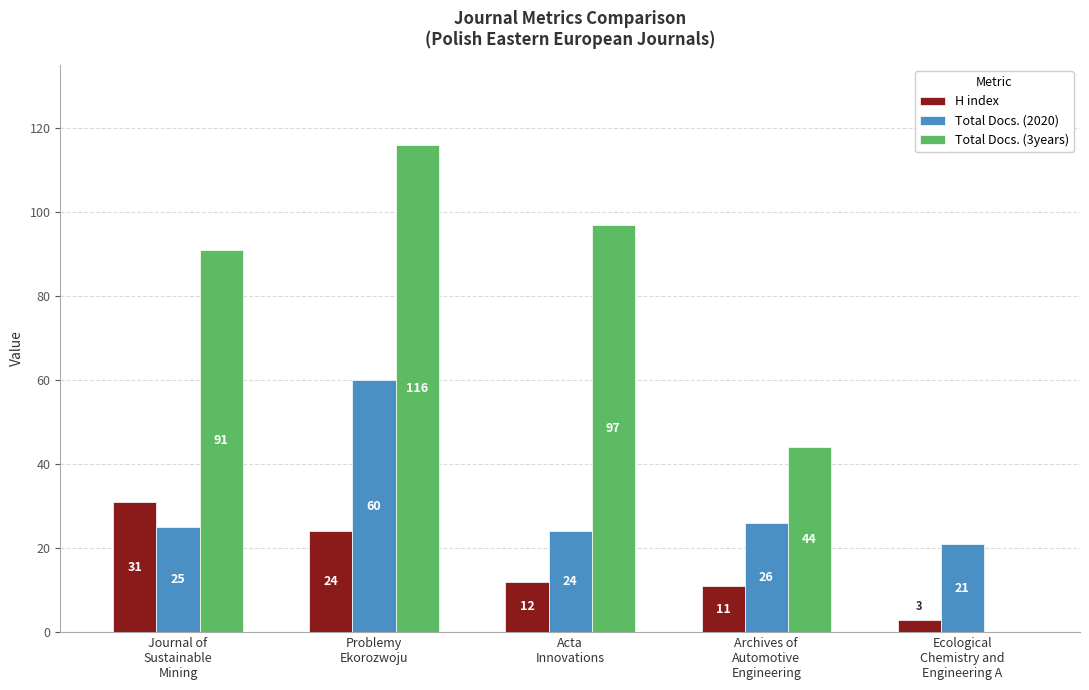

What is the total value across all series at Journal of
Sustainable
Mining?

147